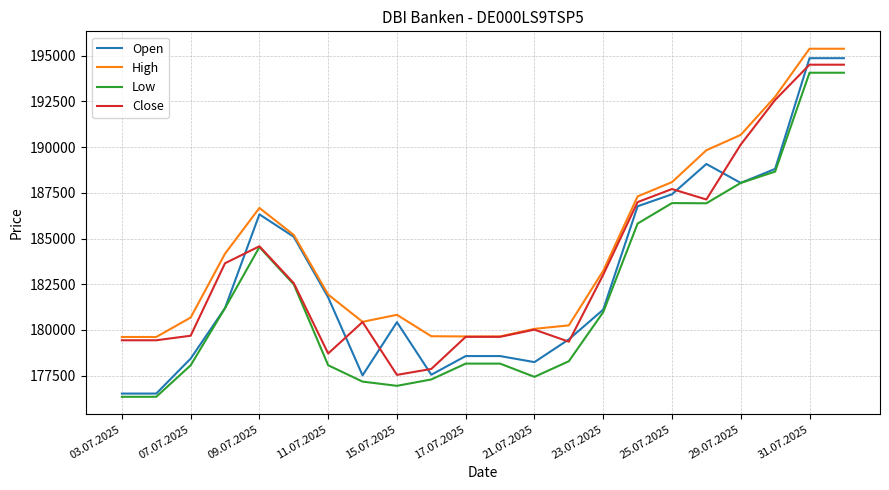

List the series in order of their peak value, highest first.

High, Open, Close, Low